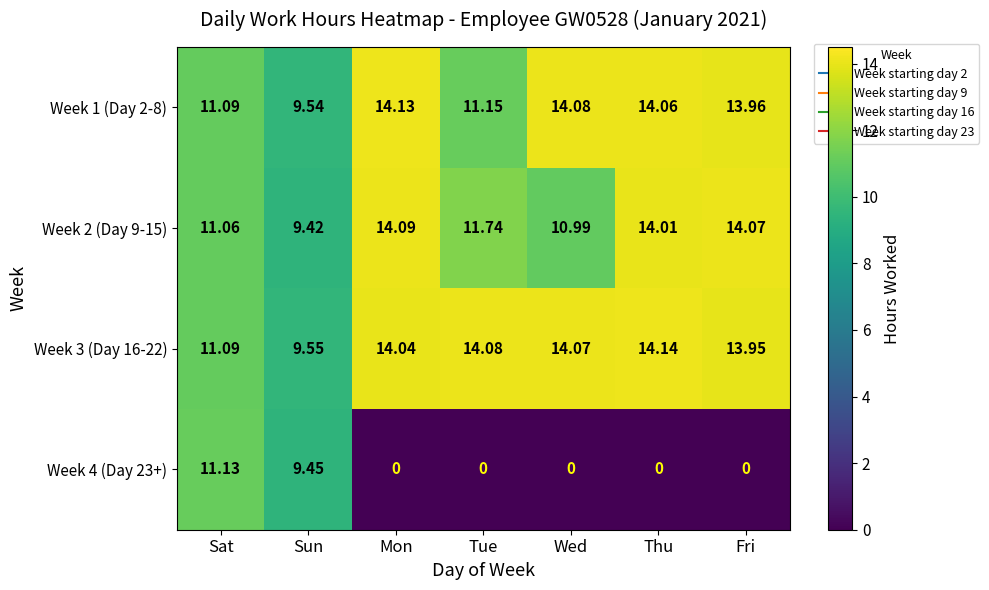

Is the value of Week 3 (Day 16-22) at Wed greater than the value of Week 4 (Day 23+) at Wed?

Yes